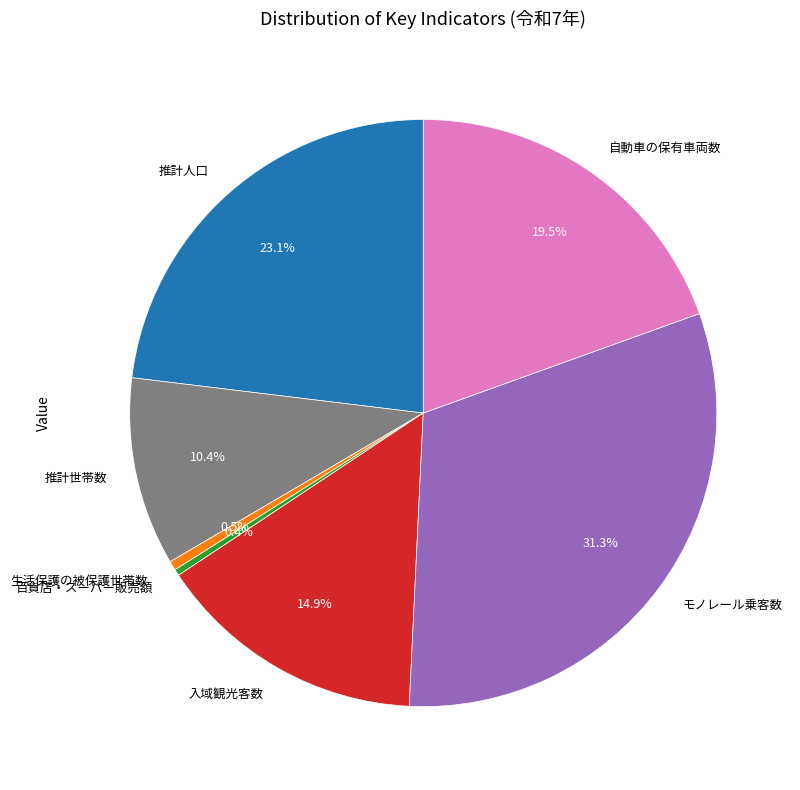

What percentage do 自動車の保有車両数 and 推計人口 together represent?

42.6%